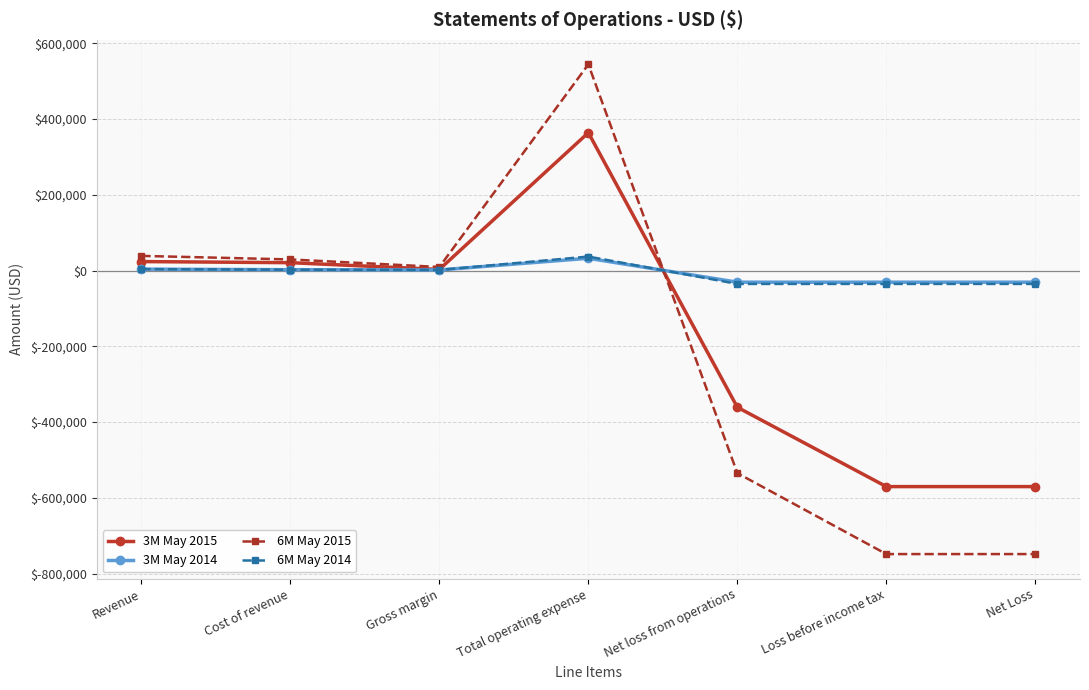

Is this an area chart (filled region under the line)?

No